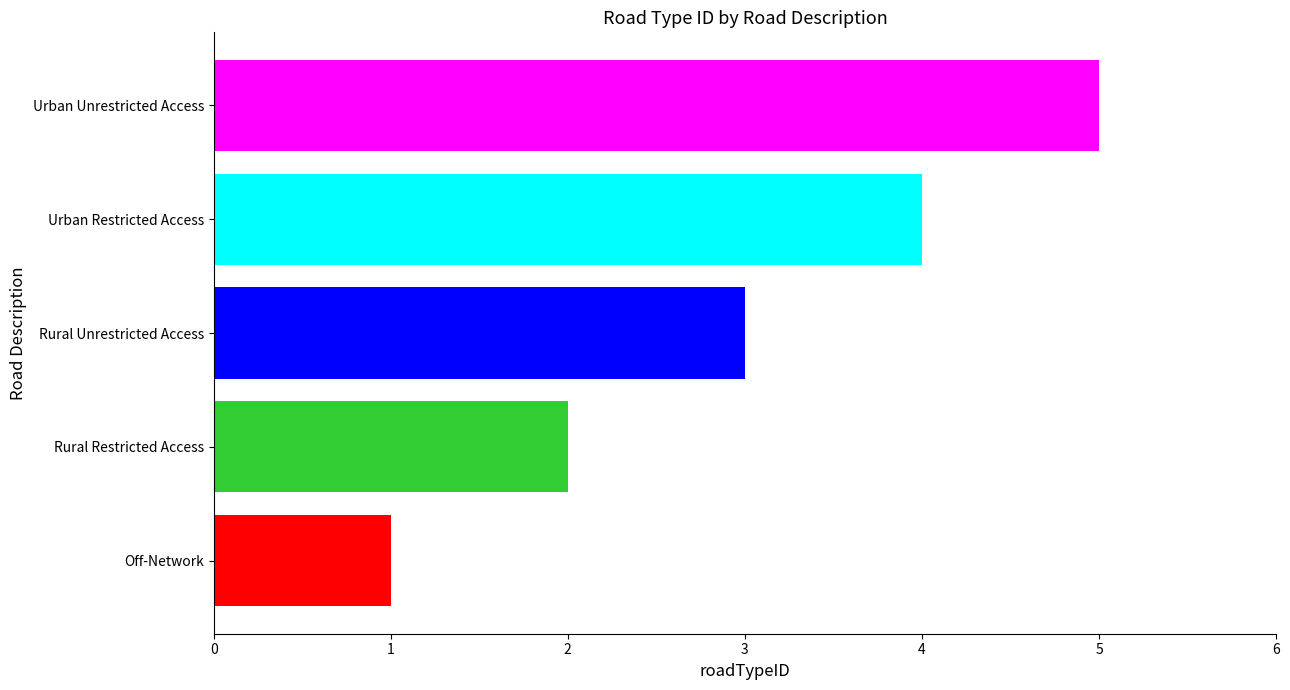

What is the difference between the maximum and minimum values?

4